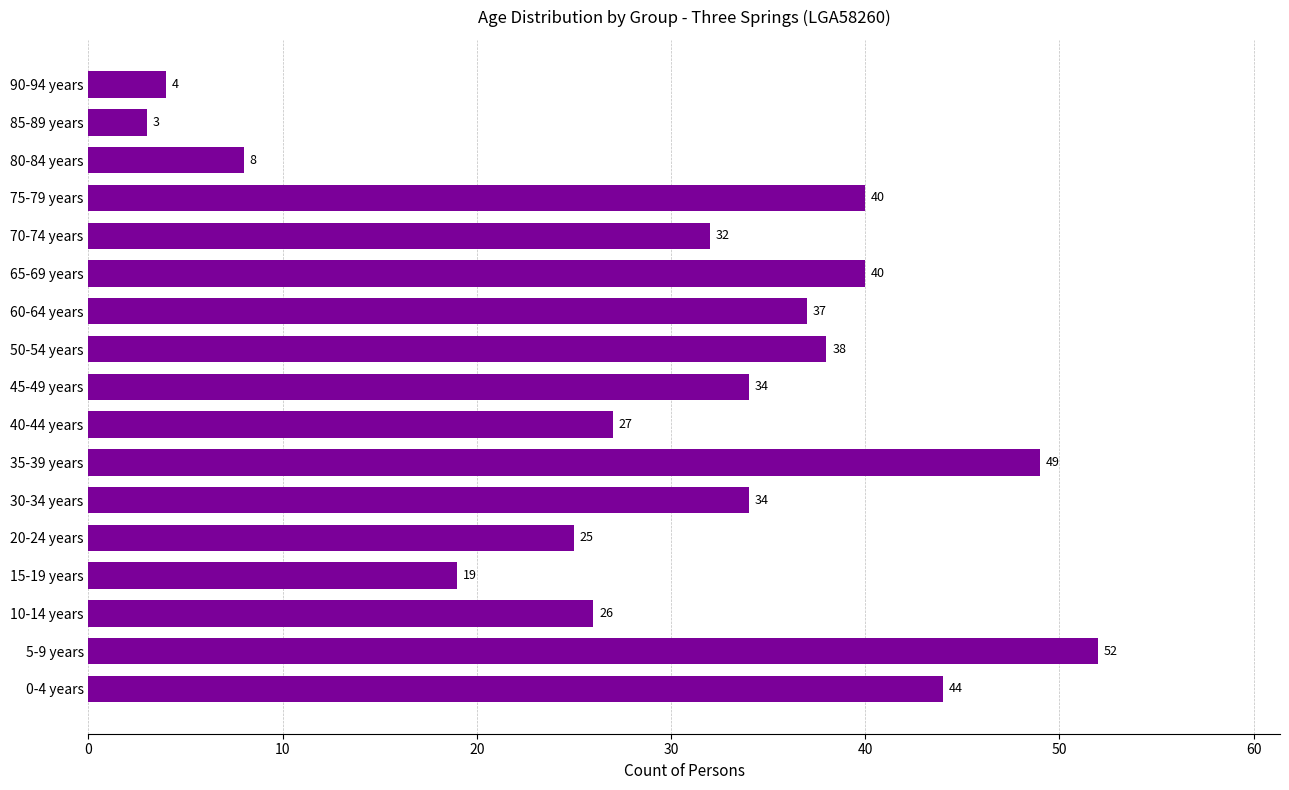

Reading bottom to top, extract all data points from this chart.

0-4 years=44	5-9 years=52	10-14 years=26	15-19 years=19	20-24 years=25	30-34 years=34	35-39 years=49	40-44 years=27	45-49 years=34	50-54 years=38	60-64 years=37	65-69 years=40	70-74 years=32	75-79 years=40	80-84 years=8	85-89 years=3	90-94 years=4